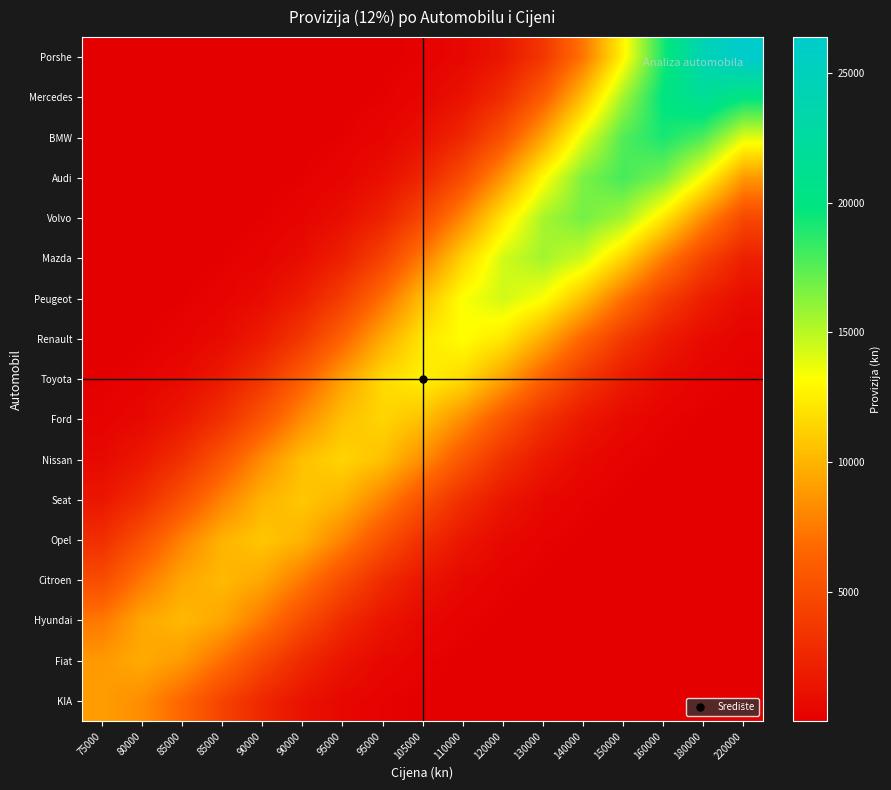

Reading left to right, extract all data points from this chart.

KIA: 75000=9000.0	80000=8308.0	85000=6535.3	85000=4380.8	90000=2502.3	90000=1218.0	95000=505.2	95000=178.6	105000=53.8	110000=13.8	120000=3.0	130000=0.6	140000=0.1	150000=0.0	160000=0.0	180000=0.0	220000=0.0
Fiat: 75000=8861.9	80000=9600.0	85000=8861.9	85000=6971.0	90000=4672.8	90000=2669.2	95000=1299.2	95000=538.9	105000=190.5	110000=57.4	120000=14.7	130000=3.2	140000=0.6	150000=0.1	160000=0.0	180000=0.0	220000=0.0
Hyundai: 75000=7406.7	80000=9415.8	85000=10200.0	85000=9415.8	90000=7406.7	90000=4964.9	95000=2836.0	95000=1380.4	105000=572.6	110000=202.4	120000=61.0	130000=15.6	140000=3.4	150000=0.6	160000=0.1	180000=0.0	220000=0.0
Citroen: 75000=4964.9	80000=7406.7	85000=9415.8	85000=10200.0	90000=9415.8	90000=7406.7	95000=4964.9	95000=2836.0	105000=1380.4	110000=572.6	120000=202.4	130000=61.0	140000=15.6	150000=3.4	160000=0.6	180000=0.1	220000=0.0
Opel: 75000=3002.8	80000=5256.9	85000=7842.4	85000=9969.7	90000=10800.0	90000=9969.7	95000=7842.4	95000=5256.9	105000=3002.8	110000=1461.6	120000=606.3	130000=214.3	140000=64.5	150000=16.6	160000=3.6	180000=0.7	220000=0.1
Seat: 75000=1461.6	80000=3002.8	85000=5256.9	85000=7842.4	90000=9969.7	90000=10800.0	95000=9969.7	95000=7842.4	105000=5256.9	110000=3002.8	120000=1461.6	130000=606.3	140000=214.3	150000=64.5	160000=16.6	180000=3.6	220000=0.7
Nissan: 75000=639.9	80000=1542.8	85000=3169.6	85000=5549.0	90000=8278.1	90000=10523.5	95000=11400.0	95000=10523.5	105000=8278.1	110000=5549.0	120000=3169.6	130000=1542.8	140000=639.9	150000=226.2	160000=68.1	180000=17.5	220000=3.8
Ford: 75000=226.2	80000=639.9	85000=1542.8	85000=3169.6	90000=5549.0	90000=8278.1	95000=10523.5	95000=11400.0	105000=10523.5	110000=8278.1	120000=5549.0	130000=3169.6	140000=1542.8	150000=639.9	160000=226.2	180000=68.1	220000=17.5
Toyota: 75000=75.3	80000=250.0	85000=707.3	85000=1705.2	90000=3503.3	90000=6133.1	95000=9149.5	95000=11631.3	105000=12600.0	110000=11631.3	120000=9149.5	130000=6133.1	140000=3503.3	150000=1705.2	160000=707.3	180000=250.0	220000=75.3
Renault: 75000=20.2	80000=78.9	85000=261.9	85000=741.0	90000=1786.4	90000=3670.1	95000=6425.1	95000=9585.2	105000=12185.1	110000=13200.0	120000=12185.1	130000=9585.2	140000=6425.1	150000=3670.1	160000=1786.4	180000=741.0	220000=261.9
Peugeot: 75000=4.8	80000=22.1	85000=86.1	85000=285.7	90000=808.3	90000=1948.8	95000=4003.7	95000=7009.2	105000=10456.5	110000=13292.9	120000=14400.0	130000=13292.9	140000=10456.5	150000=7009.2	160000=4003.7	180000=1948.8	220000=808.3
Mazda: 75000=1.0	80000=5.2	85000=23.9	85000=93.2	90000=309.5	90000=875.7	95000=2111.2	95000=4337.4	105000=7593.3	110000=11327.9	120000=14400.6	130000=15600.0	140000=14400.6	150000=11327.9	160000=7593.3	180000=4337.4	220000=2111.2
Volvo: 75000=0.2	80000=1.1	85000=5.6	85000=25.8	90000=100.4	90000=333.3	95000=943.1	95000=2273.6	105000=4671.0	110000=8177.4	120000=12199.3	130000=15508.4	140000=16800.0	150000=15508.4	160000=12199.3	180000=8177.4	220000=4671.0
Audi: 75000=0.0	80000=0.2	85000=1.1	85000=6.0	90000=27.6	90000=107.6	95000=357.1	95000=1010.4	105000=2436.0	110000=5004.7	120000=8761.5	130000=13070.7	140000=16616.1	150000=18000.0	160000=16616.1	180000=13070.7	220000=8761.5
BMW: 75000=0.0	80000=0.0	85000=0.2	85000=1.2	90000=6.4	90000=29.4	95000=114.7	95000=380.9	105000=1077.8	110000=2598.4	120000=5338.3	130000=9345.6	140000=13942.1	150000=17723.8	160000=19200.0	180000=17723.8	220000=13942.1
Mercedes: 75000=0.0	80000=0.0	85000=0.0	85000=0.2	90000=1.4	90000=7.2	95000=33.1	95000=129.1	105000=428.6	110000=1212.5	120000=2923.2	130000=6005.6	140000=10513.8	150000=15684.8	160000=19939.3	180000=21600.0	220000=19939.3
Porshe: 75000=0.0	80000=0.0	85000=0.0	85000=0.0	90000=0.3	90000=1.7	95000=8.9	95000=40.5	105000=157.8	110000=523.8	120000=1482.0	130000=3572.9	140000=7340.2	150000=12850.3	160000=19170.3	180000=24370.3	220000=26400.0